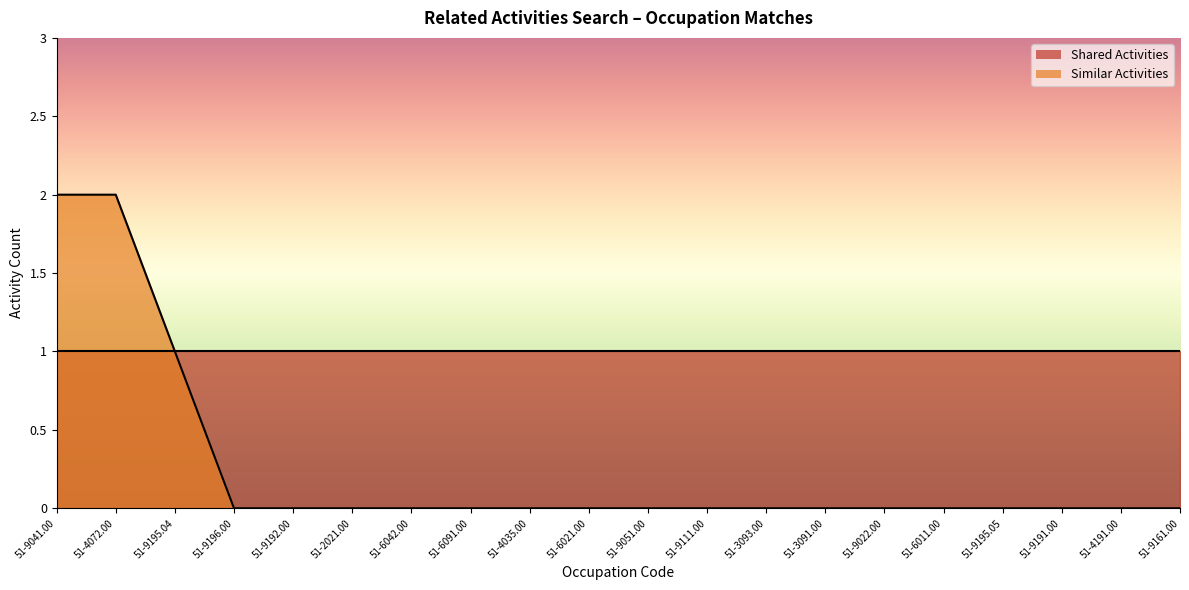

Which has a higher value, 51-9191.00 or 51-4035.00?

51-9191.00